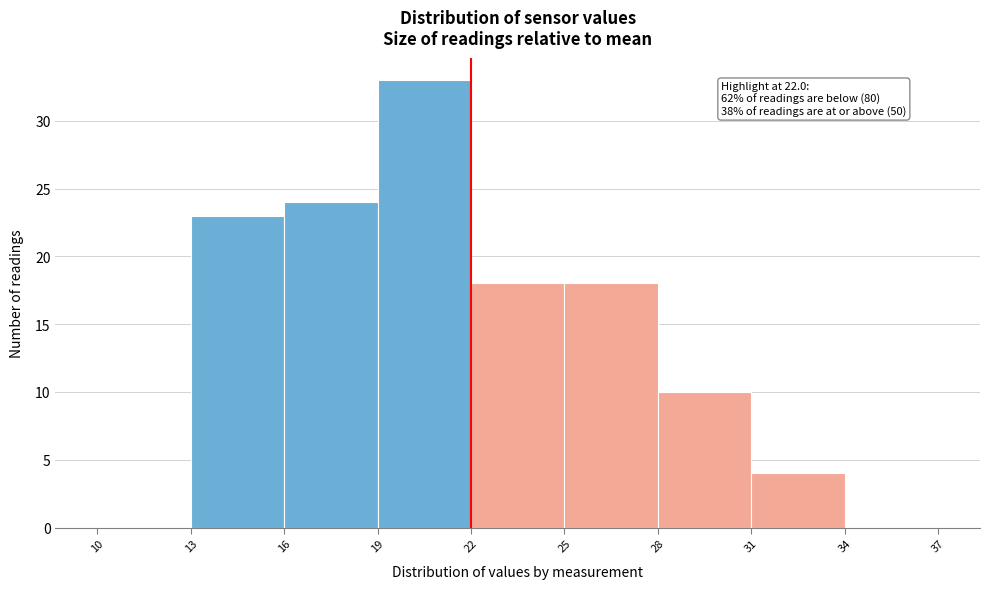

Which range on the x-axis has the tallest bar?

19 to 22